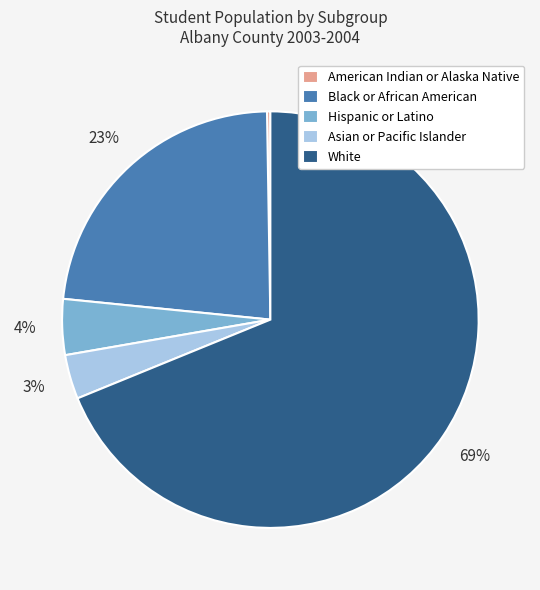

Does White represent more than half of the total?

Yes